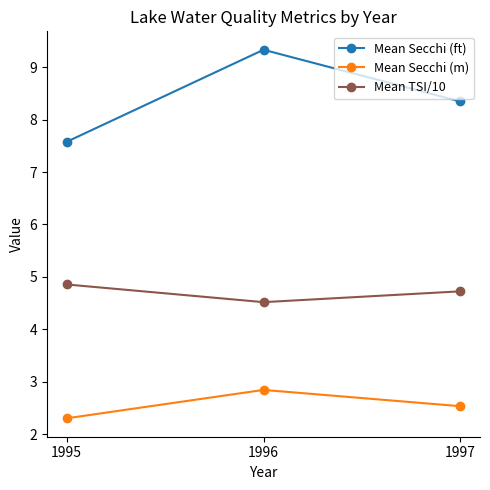

What is the value of the Mean Secchi (ft) point at the 1st from the left?

7.6